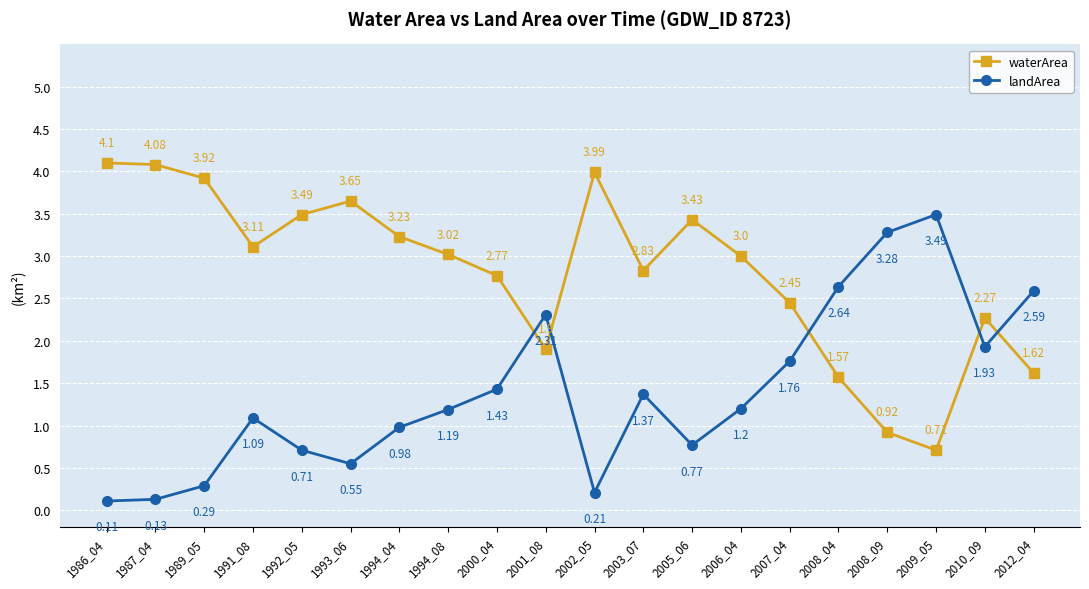

What is the maximum value shown in the chart?

4.1